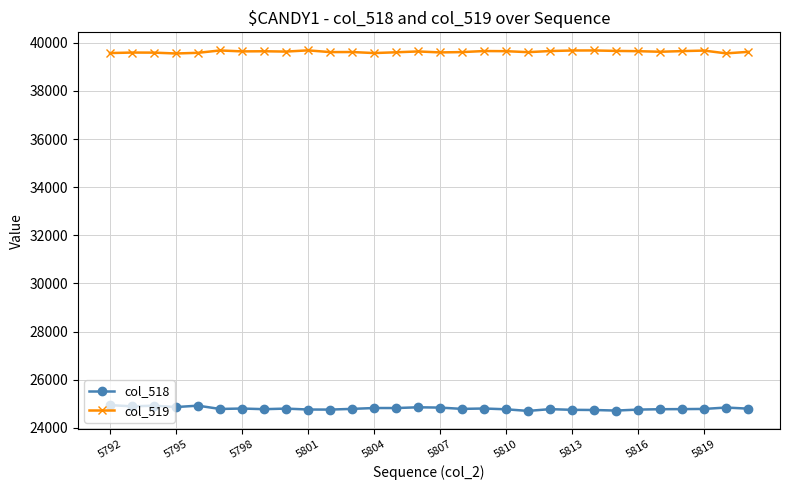

What is the minimum value for col_519?

39553